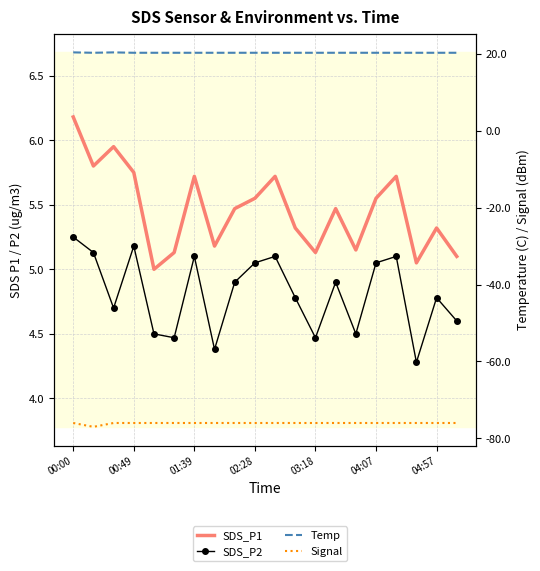

What is the highest value of the Signal series?

-76.0